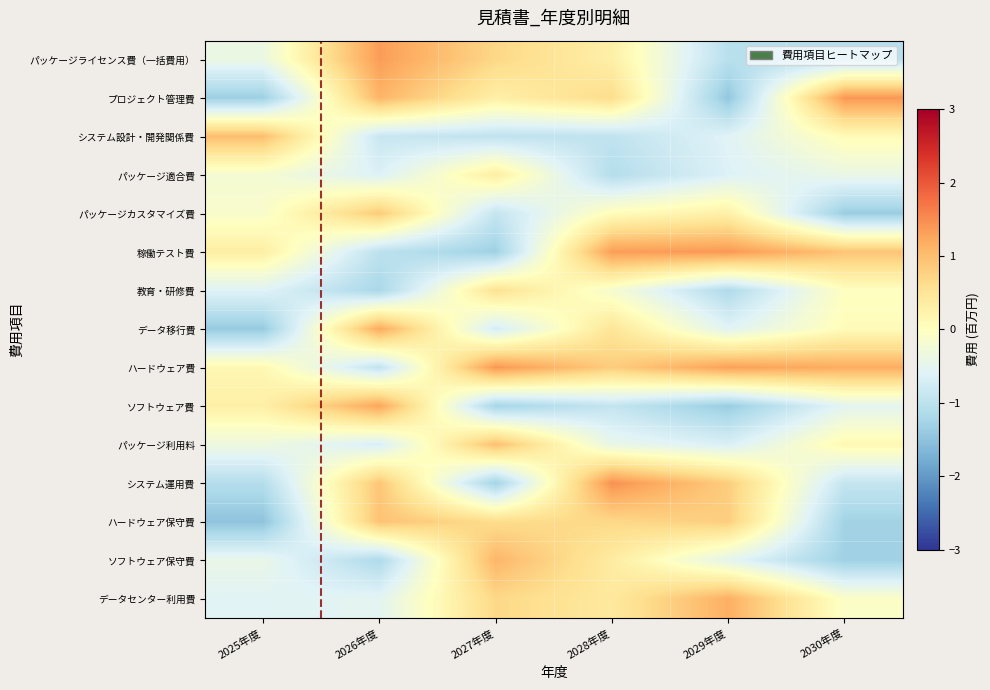

What is the difference between the highest and lowest values at 2029年度?

2.8